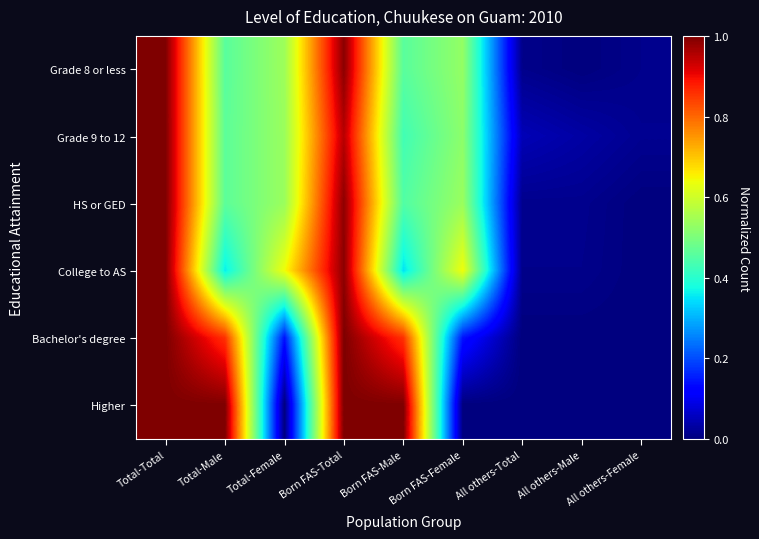

Reading left to right, transcribe all the data shown in this chart.

Grade 8 or less: Total-Total=1.0	Total-Male=0.5	Total-Female=0.5	Born FAS-Total=1.0	Born FAS-Male=0.5	Born FAS-Female=0.5	All others-Total=0.0	All others-Male=0.0	All others-Female=0.0
Grade 9 to 12: Total-Total=1.0	Total-Male=0.5	Total-Female=0.5	Born FAS-Total=1.0	Born FAS-Male=0.4	Born FAS-Female=0.5	All others-Total=0.0	All others-Male=0.0	All others-Female=0.0
HS or GED: Total-Total=1.0	Total-Male=0.5	Total-Female=0.5	Born FAS-Total=1.0	Born FAS-Male=0.4	Born FAS-Female=0.5	All others-Total=0.0	All others-Male=0.0	All others-Female=0.0
College to AS: Total-Total=1.0	Total-Male=0.4	Total-Female=0.6	Born FAS-Total=1.0	Born FAS-Male=0.3	Born FAS-Female=0.6	All others-Total=0.0	All others-Male=0.0	All others-Female=0.0
Bachelor's degree: Total-Total=1.0	Total-Male=0.9	Total-Female=0.1	Born FAS-Total=1.0	Born FAS-Male=0.9	Born FAS-Female=0.1	All others-Total=0.0	All others-Male=0.0	All others-Female=0.0
Higher: Total-Total=1.0	Total-Male=1.0	Total-Female=0.0	Born FAS-Total=1.0	Born FAS-Male=1.0	Born FAS-Female=0.0	All others-Total=0.0	All others-Male=0.0	All others-Female=0.0